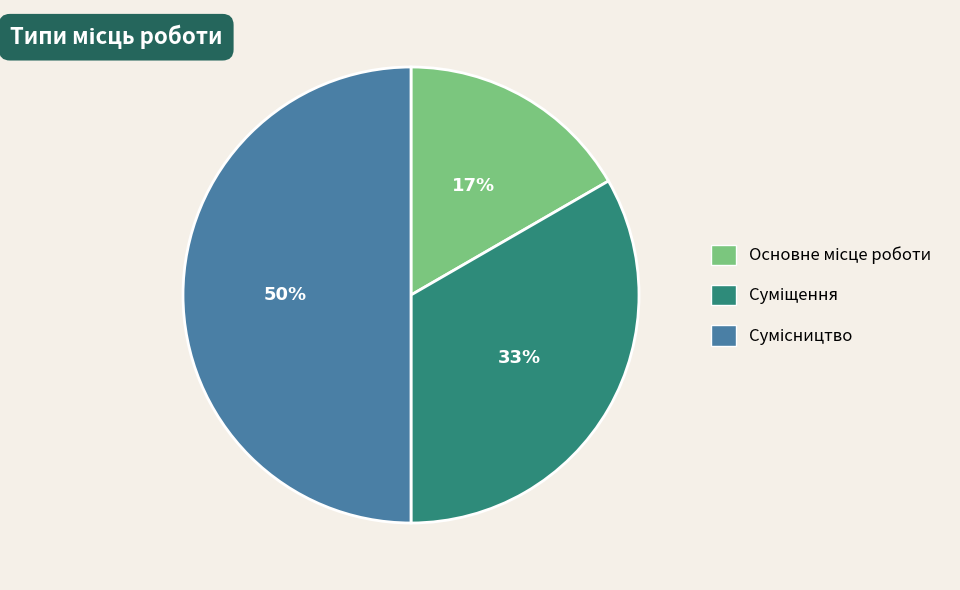

To the nearest percent, what is the average slice percentage?

33%